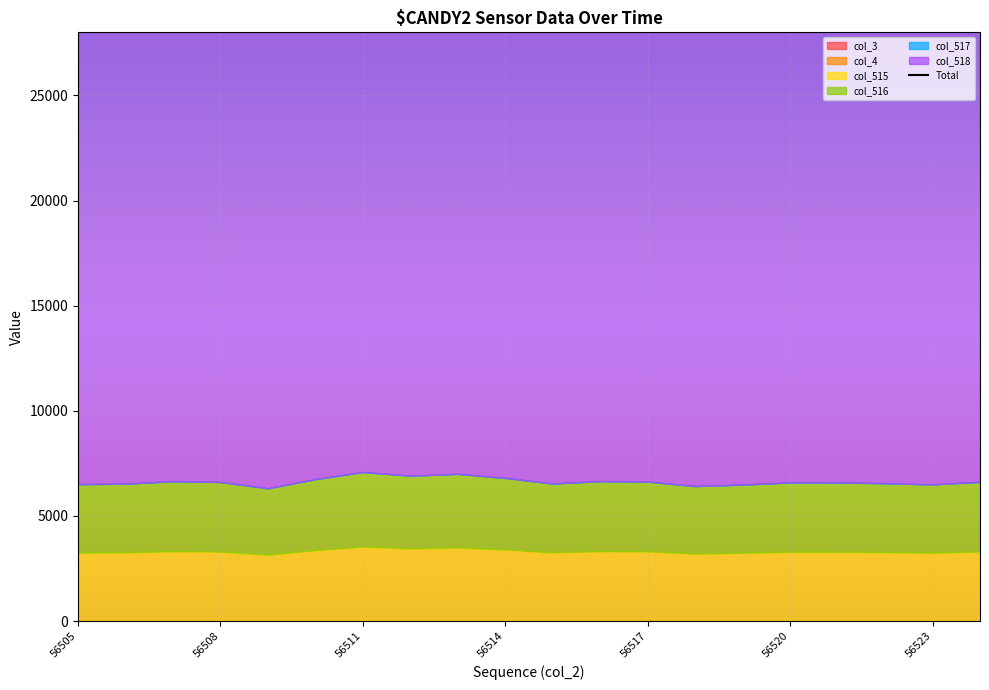

What is the greatest value displayed?

29832